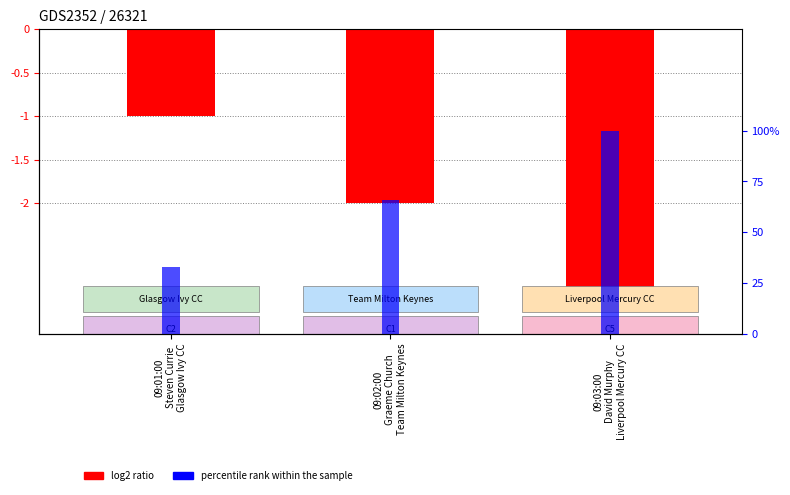

Where does the log2 ratio series first go above -2?

09:01:00
Steven Currie
Glasgow Ivy CC